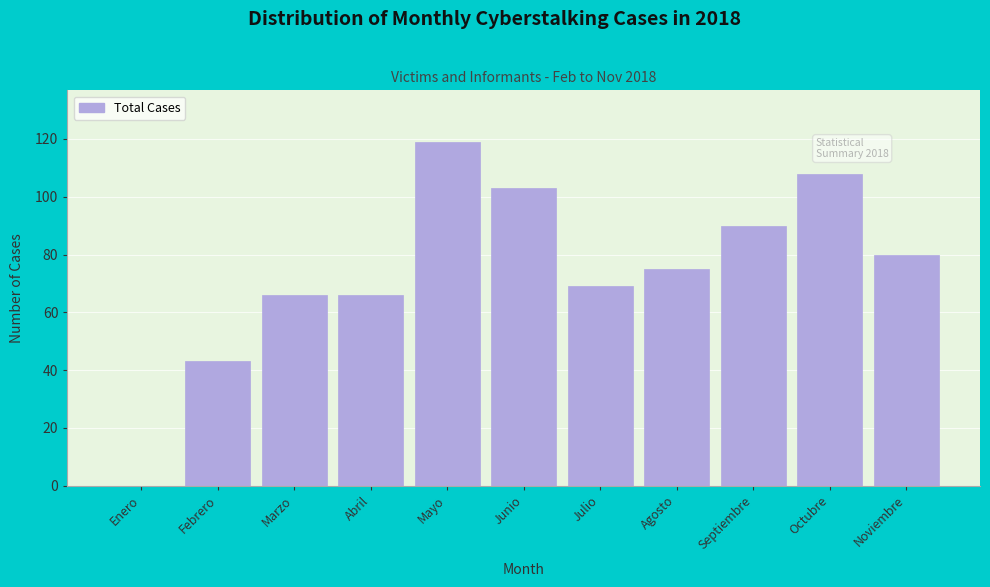

Reading left to right, transcribe all the data shown in this chart.

Enero=0	Febrero=43	Marzo=66	Abril=66	Mayo=119	Junio=103	Julio=69	Agosto=75	Septiembre=90	Octubre=108	Noviembre=80